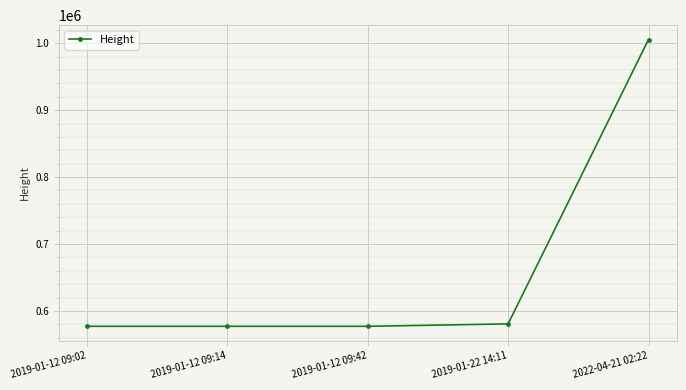

What is the difference between the maximum and second lowest values?

428554